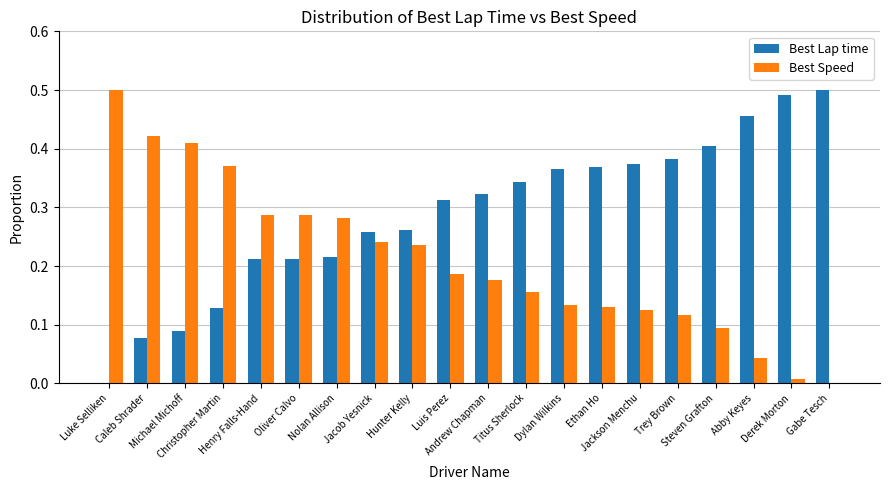

What is the sum of all Best Speed values?

4.2